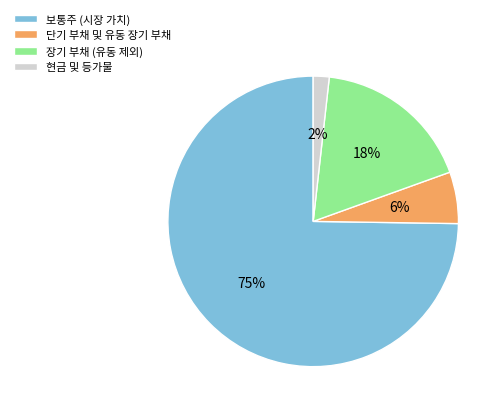

What is the smallest slice in the pie chart?

현금 및 등가물